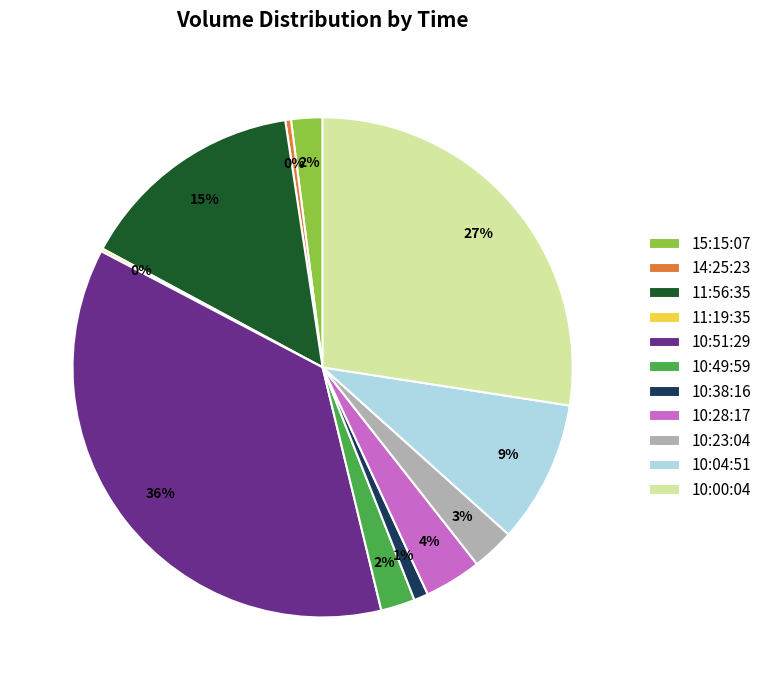

Is the sum of 10:28:17 and 11:56:35 greater than half?

No